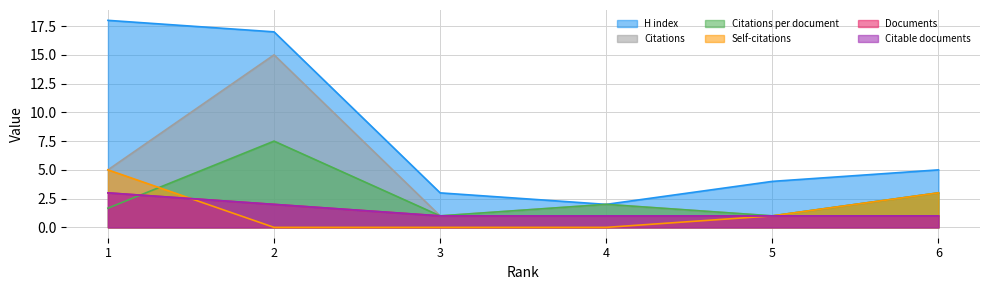

How many data points in Citations per document are less than 2?

3